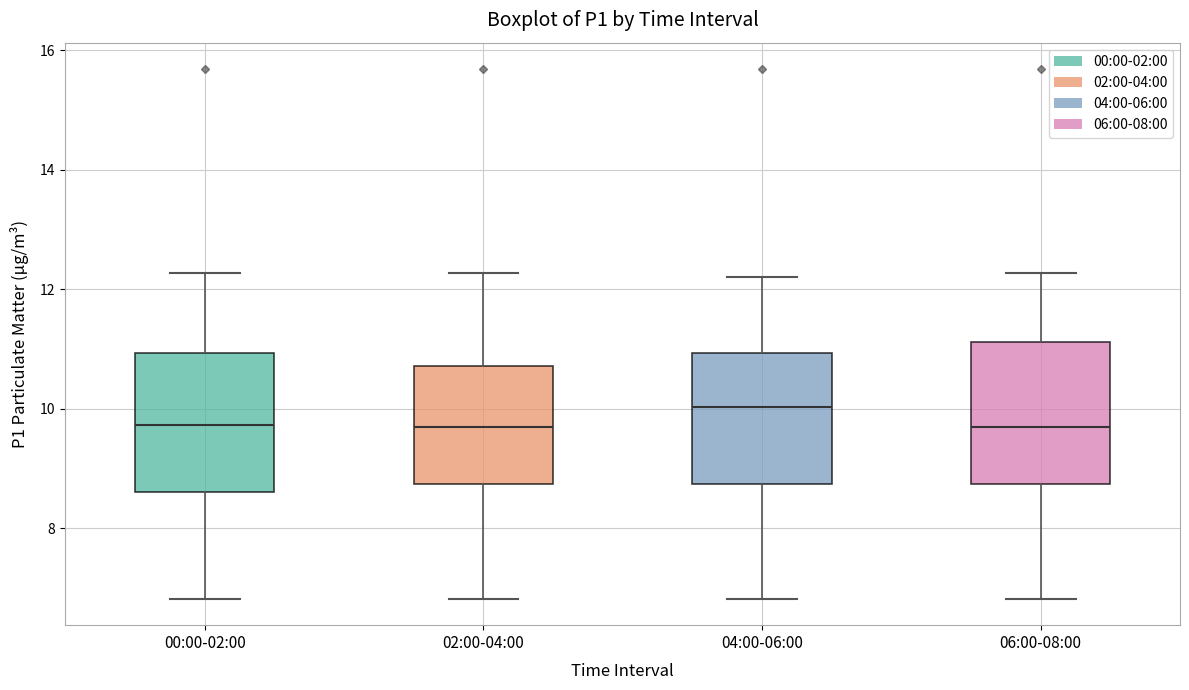

Where does the upper whisker of the box for 02:00-04:00 end on the y-axis? The values are not printed on the chart, so give them approximately, as read against the axis.

12.2